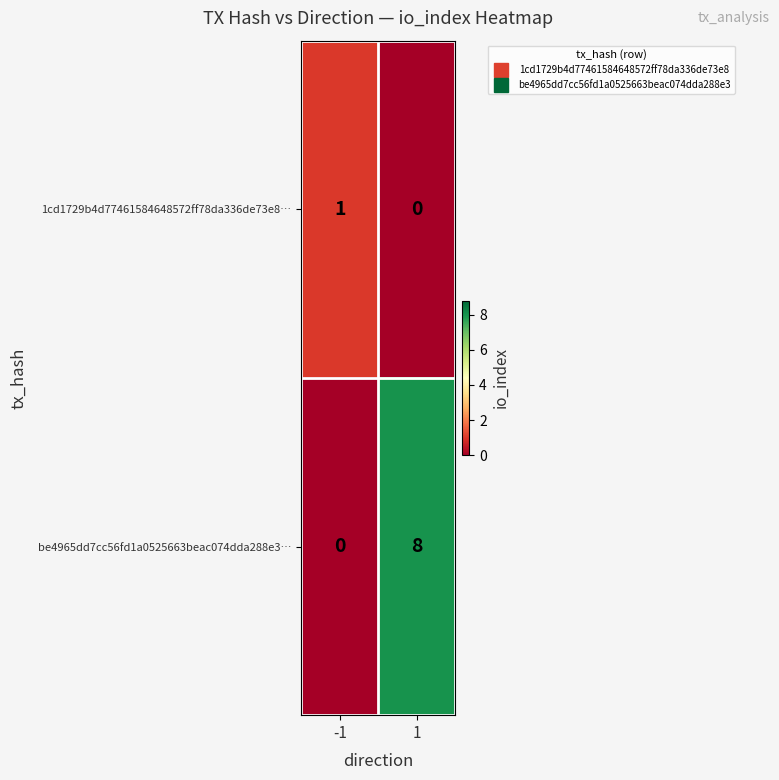

The be4965dd7cc56fd1a0525663beac074dda288e3… series shows 0 at -1. True or false?

True